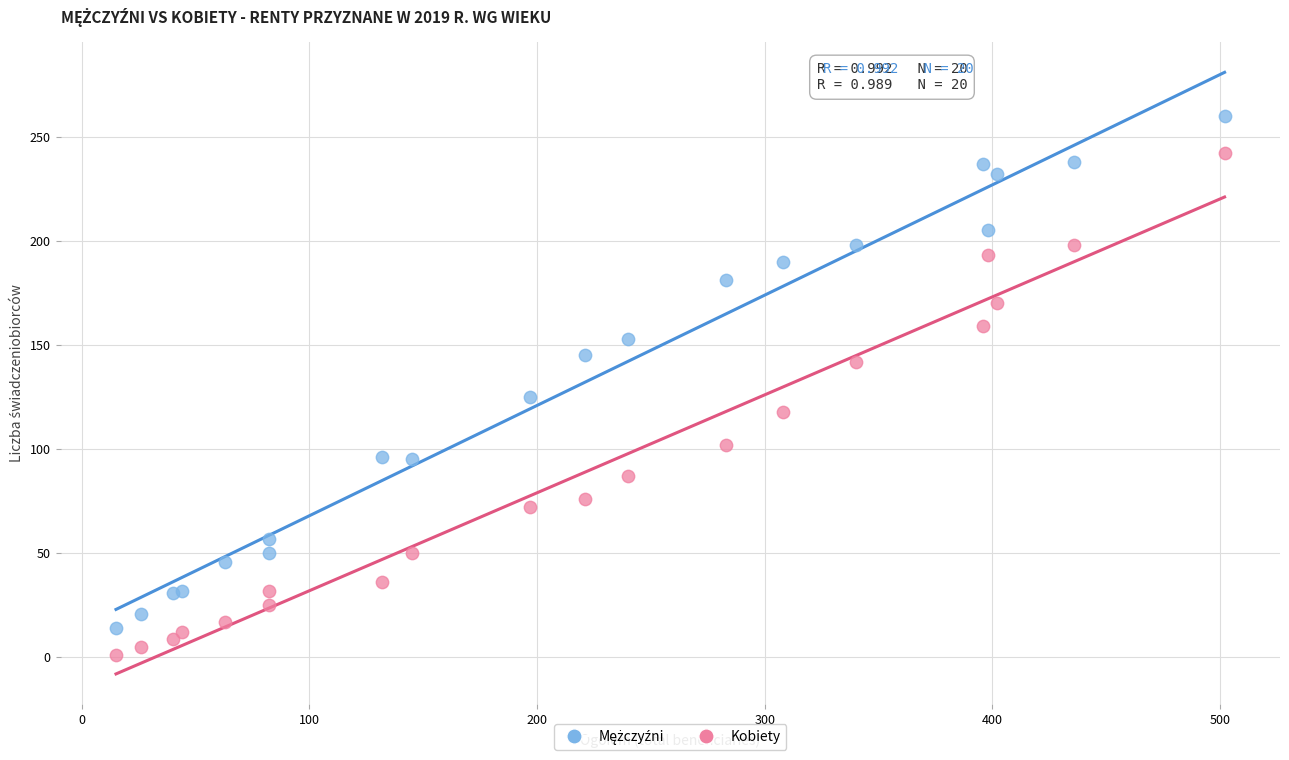

What is the X range (max minus min) for the scatter plot?

487